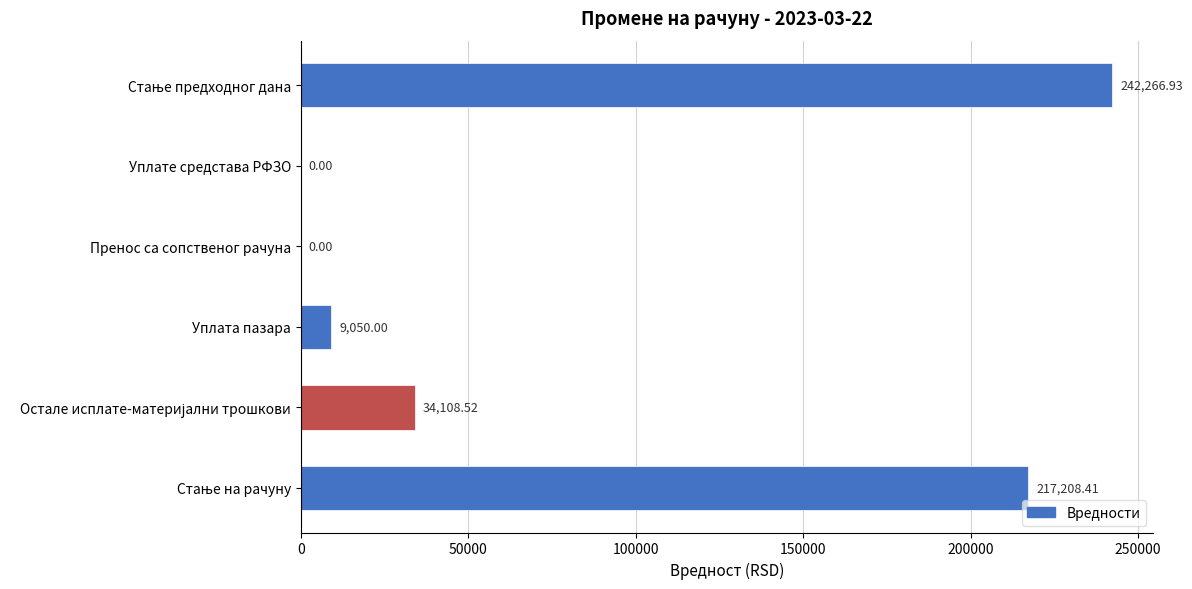

Between Уплата пазара and Уплате средстава РФЗО, which is larger?

Уплата пазара